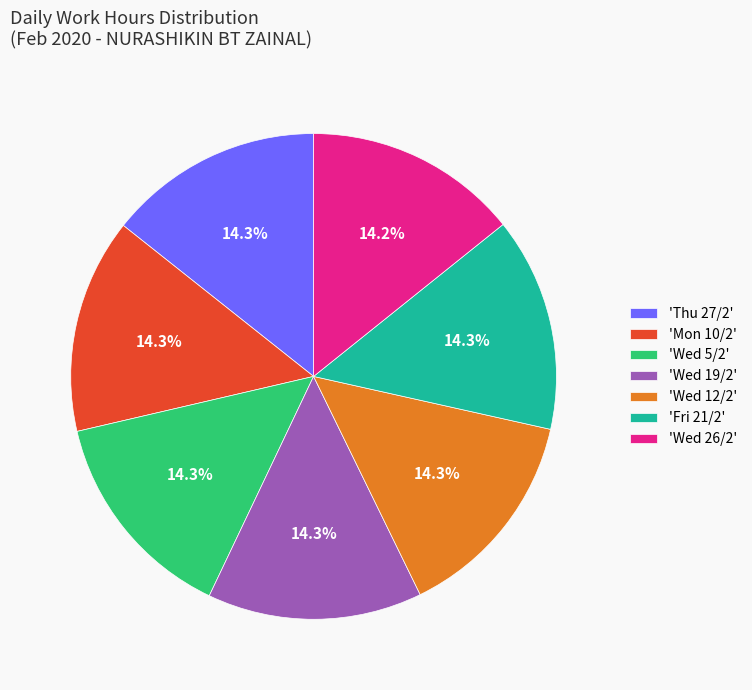

How much of the chart is everything except 'Wed 5/2'?

85.7%